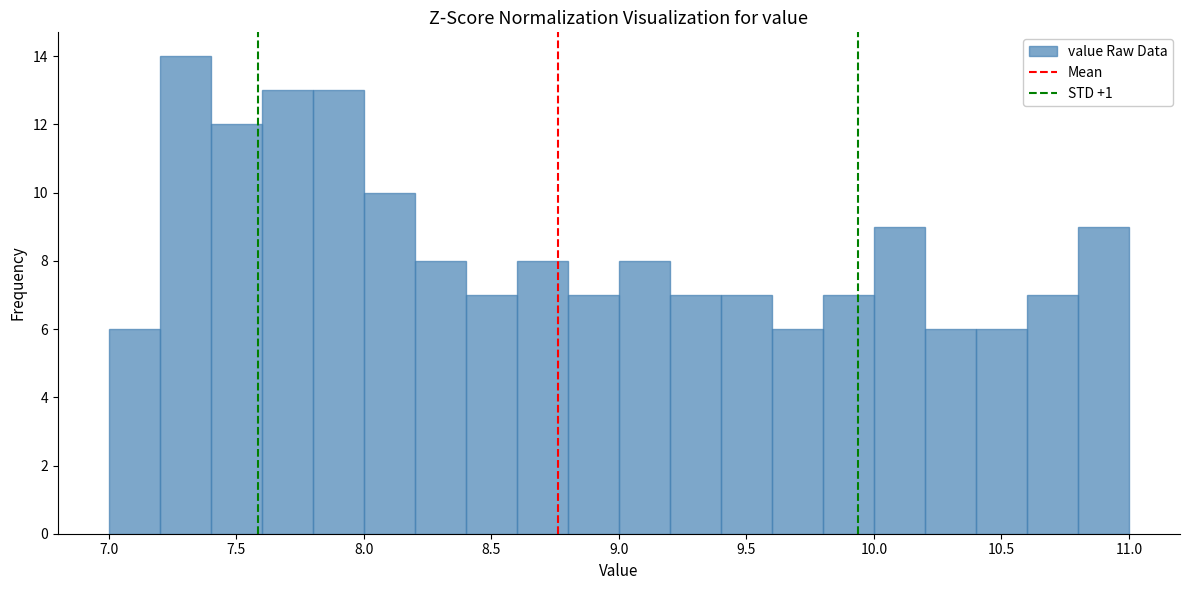

What is the height of the bar covering 10.6 to 10.8 on the x-axis? The values are not printed on the chart, so give them approximately, as read against the axis.

7